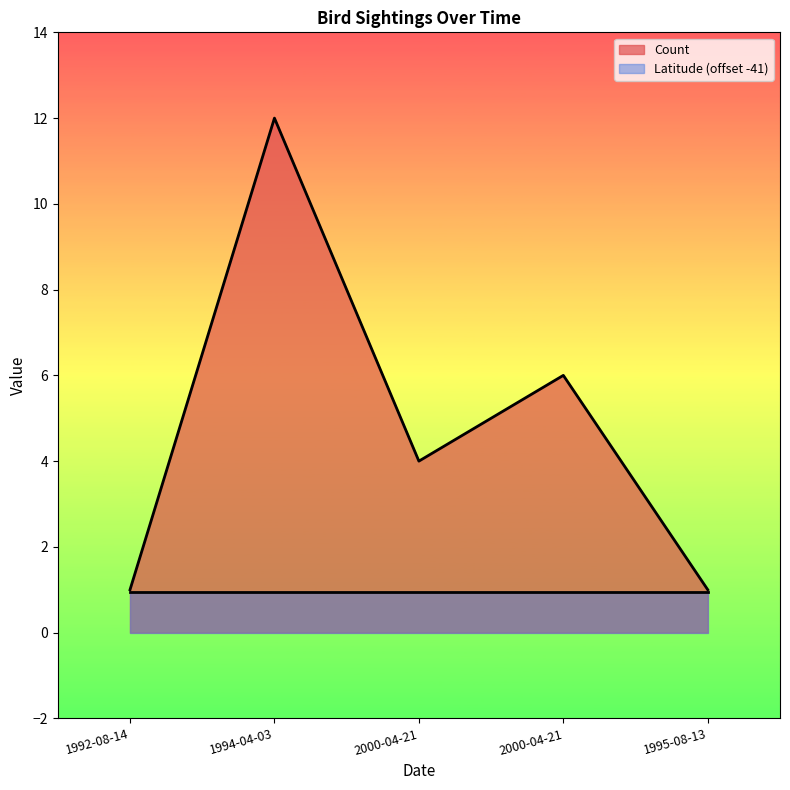

How many interior local peaks (higher than both neighbors) does the data have?

2